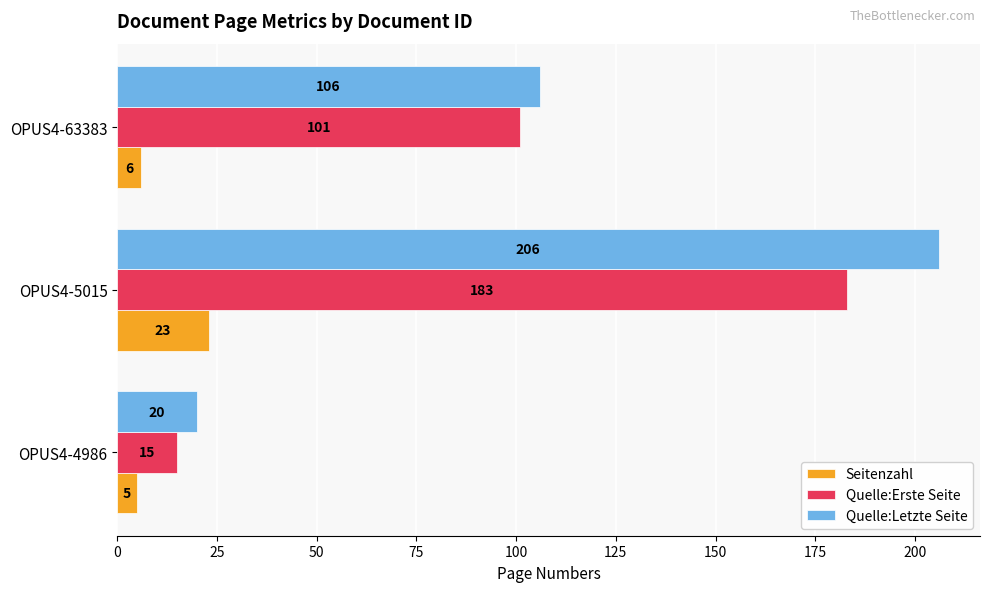

What is the greatest value displayed?

206